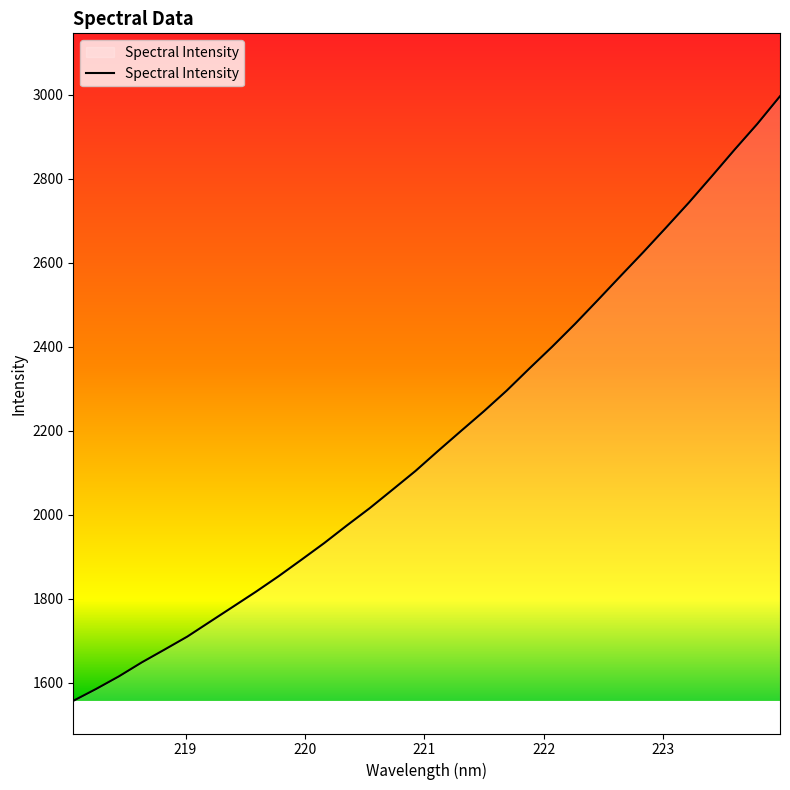

What is the minimum value shown in the chart?

1556.6